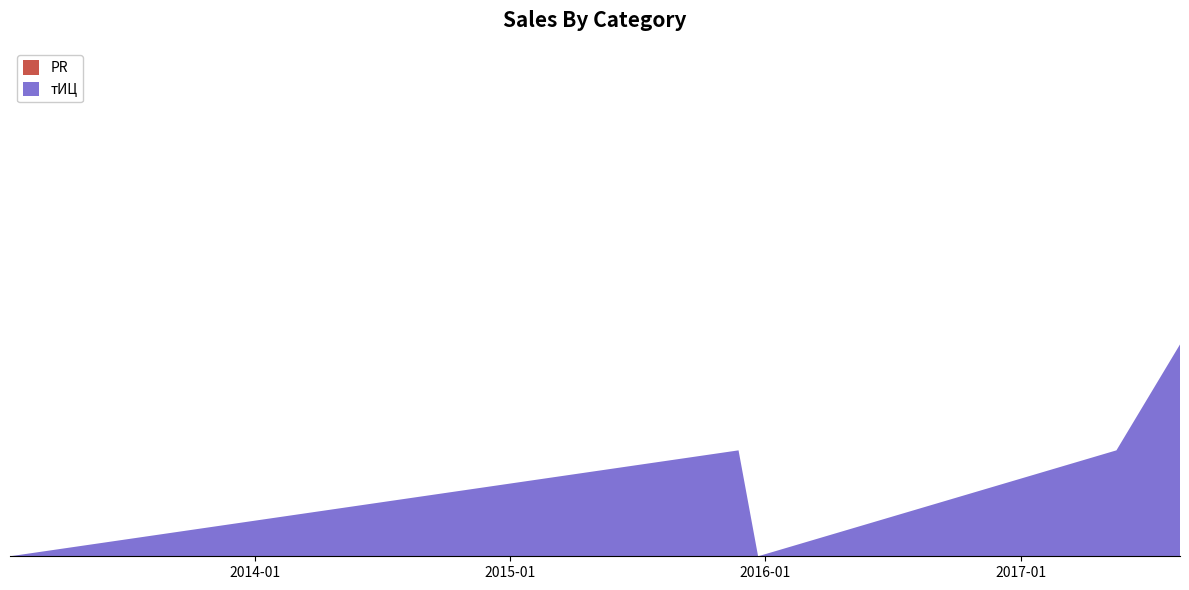

Reading right to left, what are all the values shown in this chart?

PR: 0	0	0	0	0
тИЦ: 20	10	0	10	0